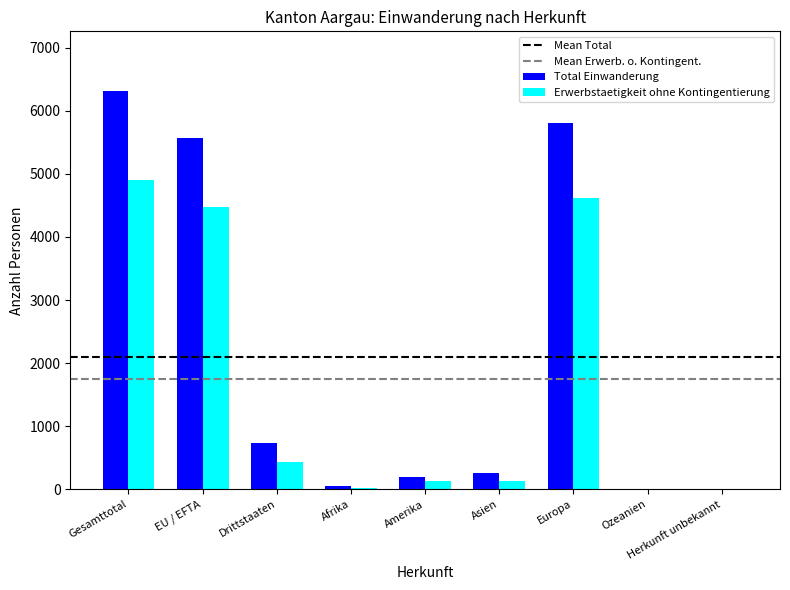

Are the bars horizontal?

No